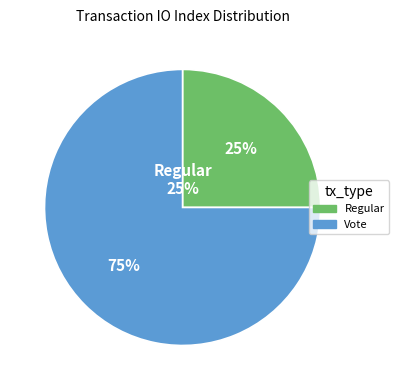

Combined, do Regular and Vote account for over 50%?

Yes